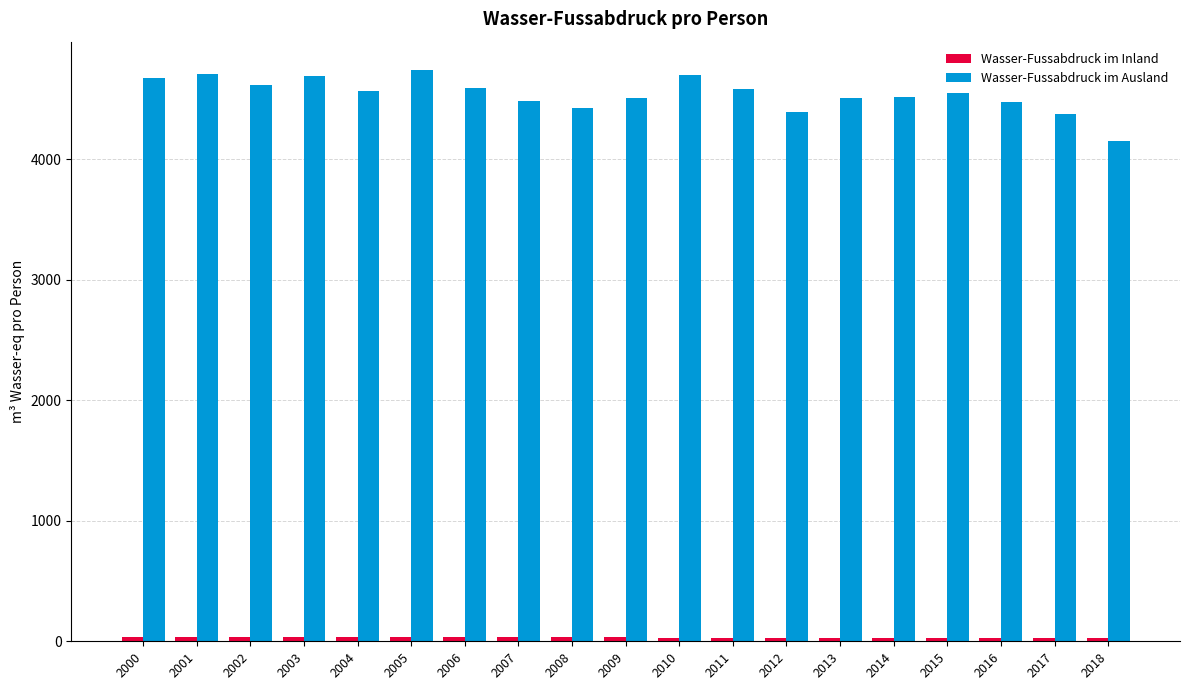

What is the difference between the maximum and minimum values in the Wasser-Fussabdruck im Ausland series?

585.4